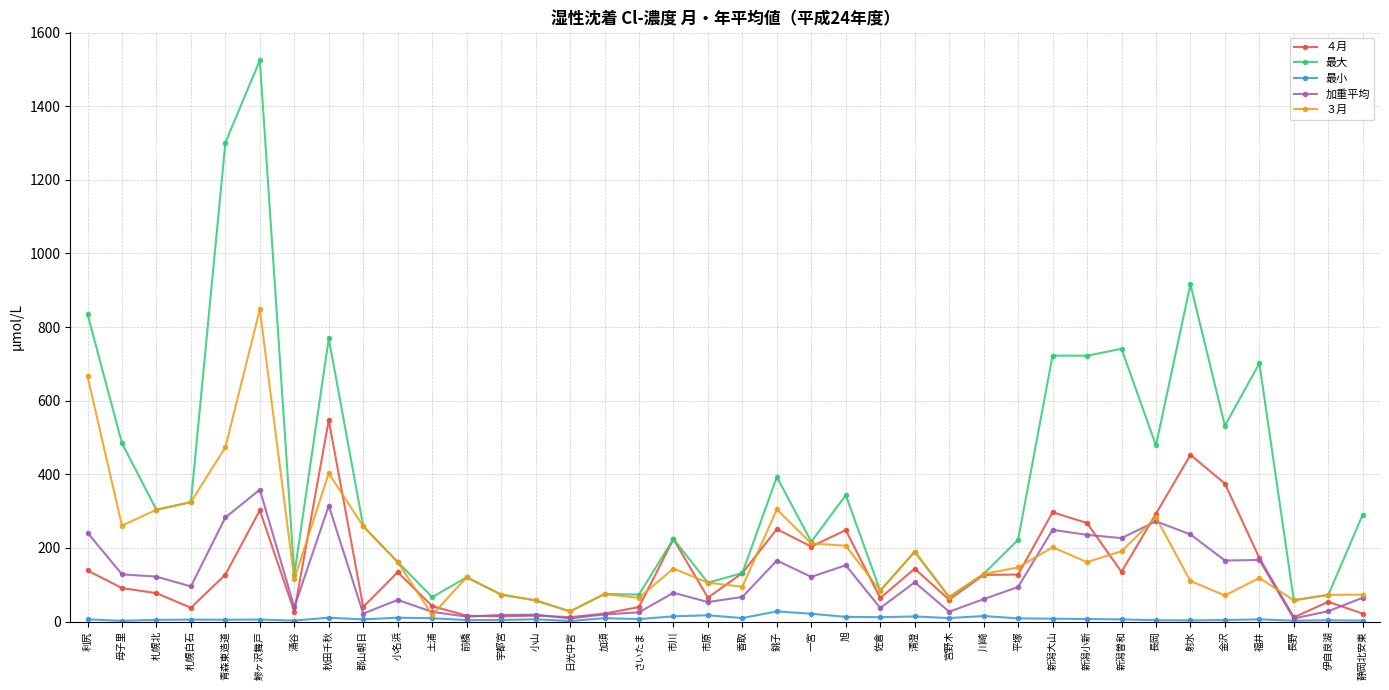

What is the value of the ３月 point at the 22nd from the left?

212.2